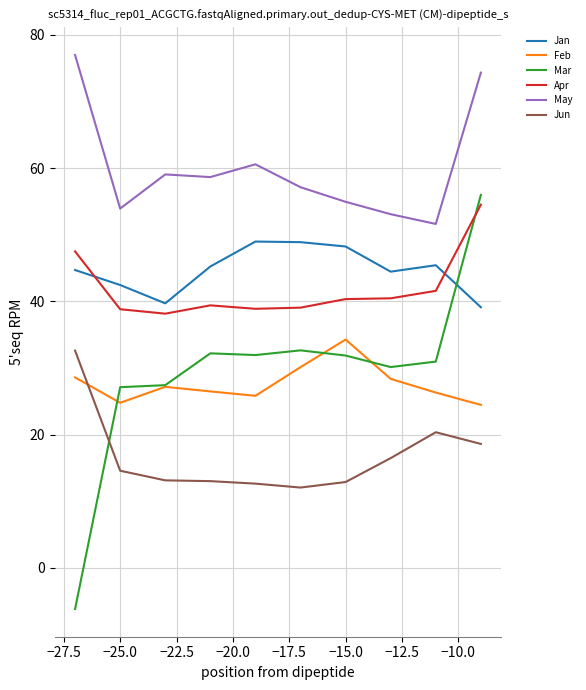

What is the highest value of the Mar series?

56.0